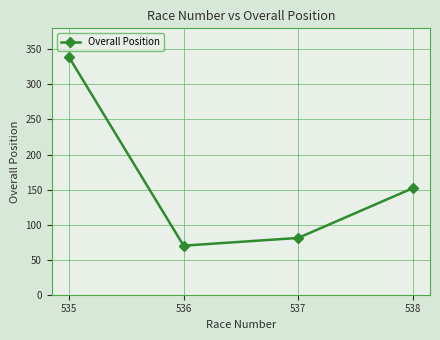

How many distinct data groups are displayed?

1